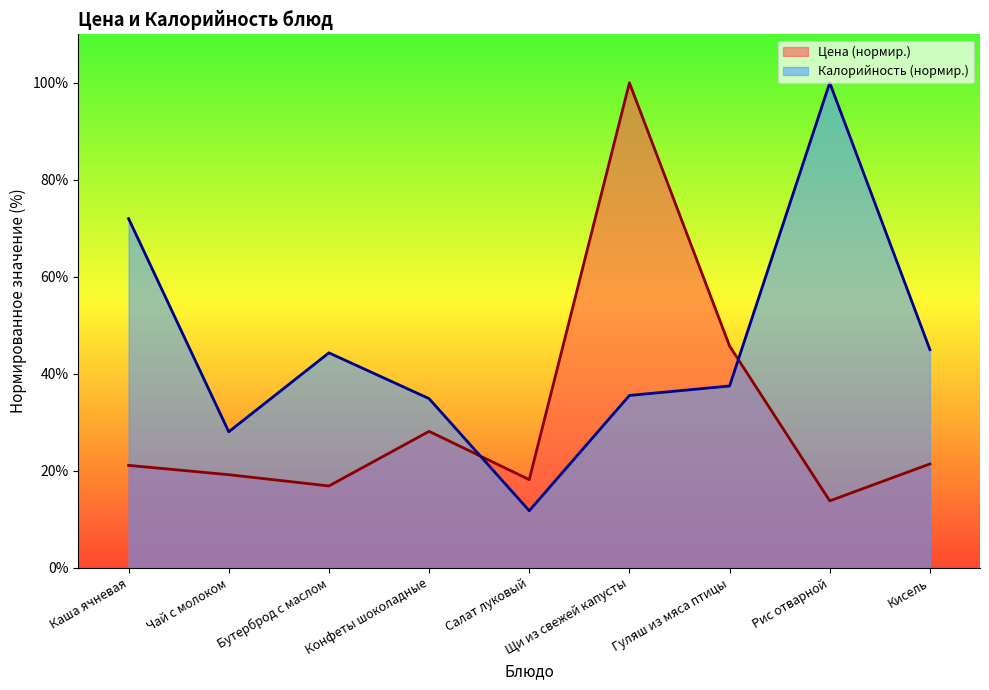

At which label is Калорийность closest to 55?

Кисель